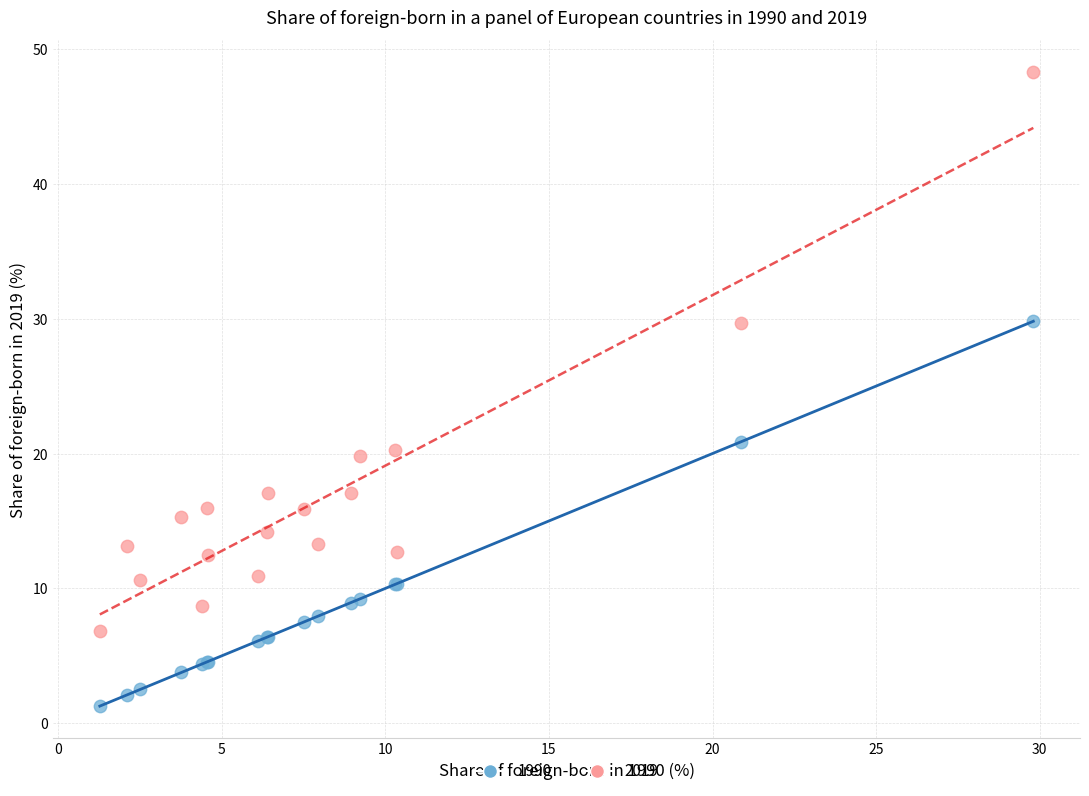

Which series contains the highest Y value?

2019